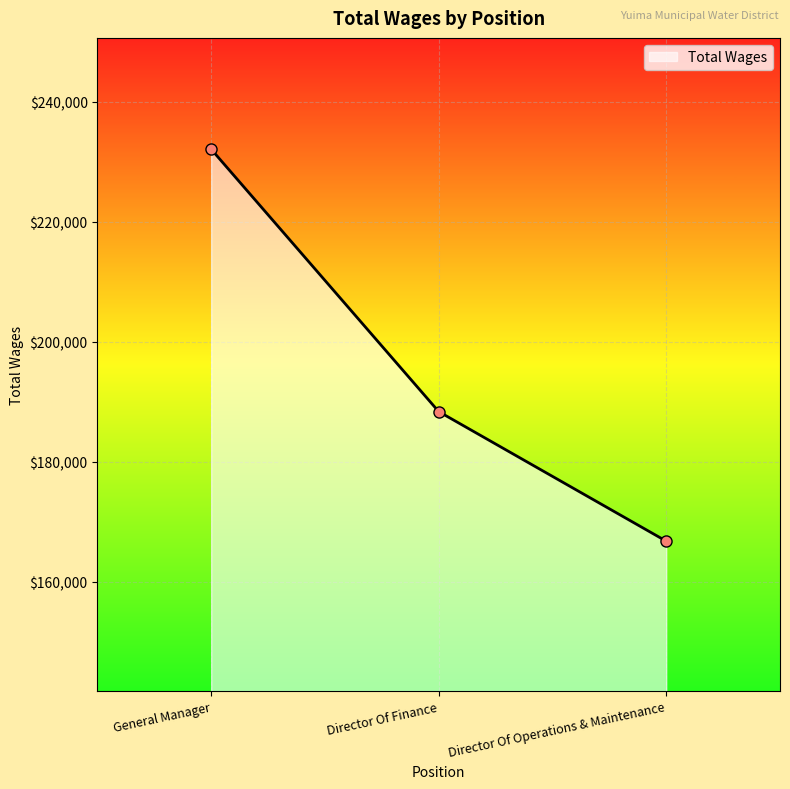

Count the values in the range 166739 to 232114.

3